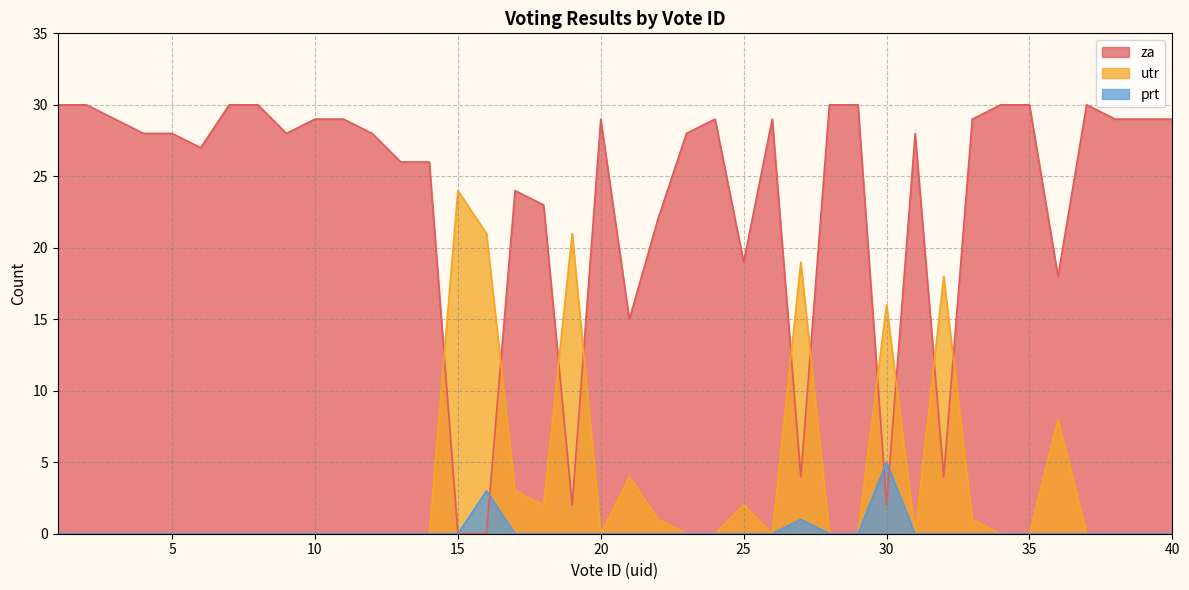

Does the chart have visible grid lines?

Yes